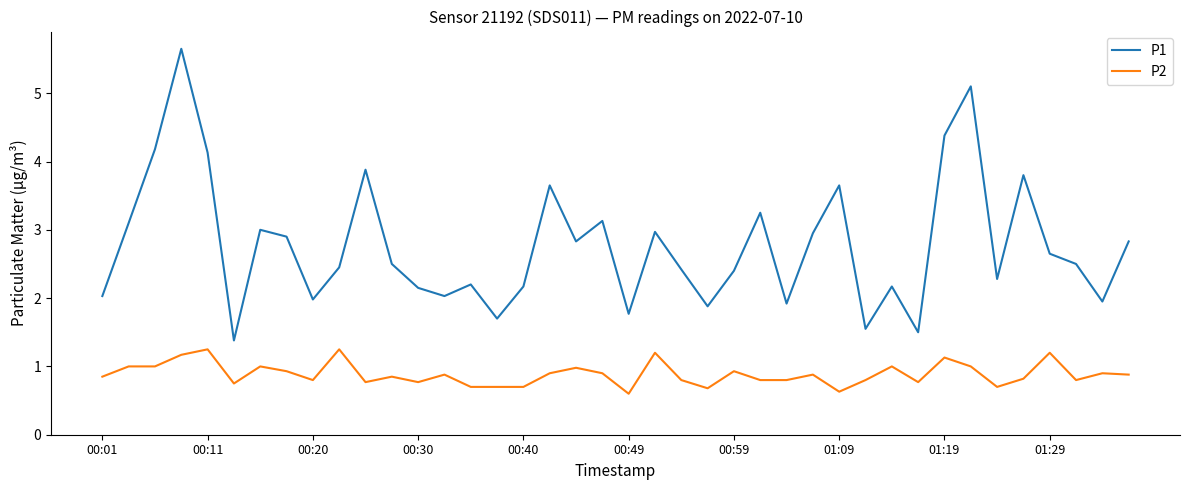

Rank the series by their average value, from highest to lowest.

P1, P2